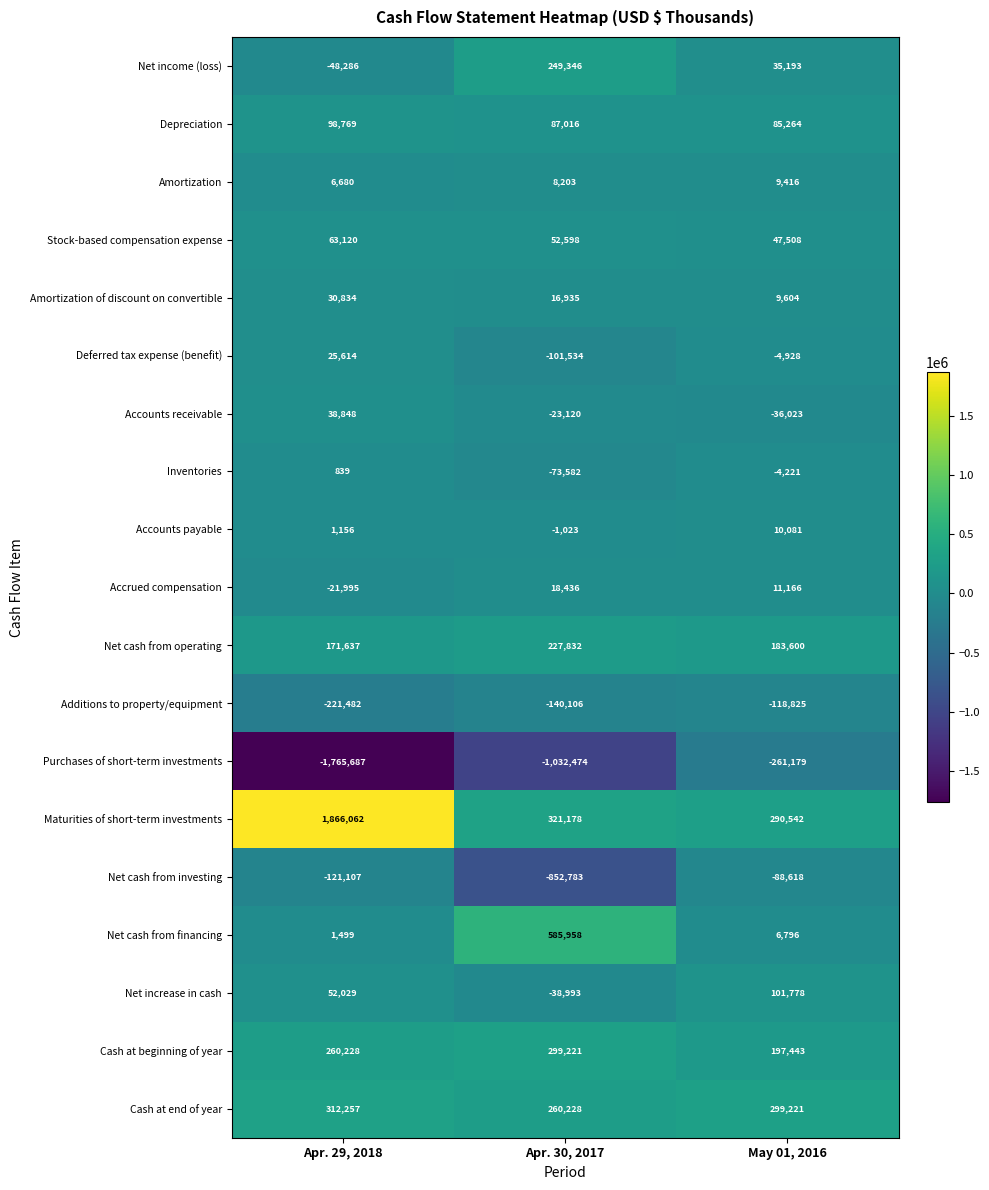

Which series has the largest total across all categories?

Maturities of short-term investments